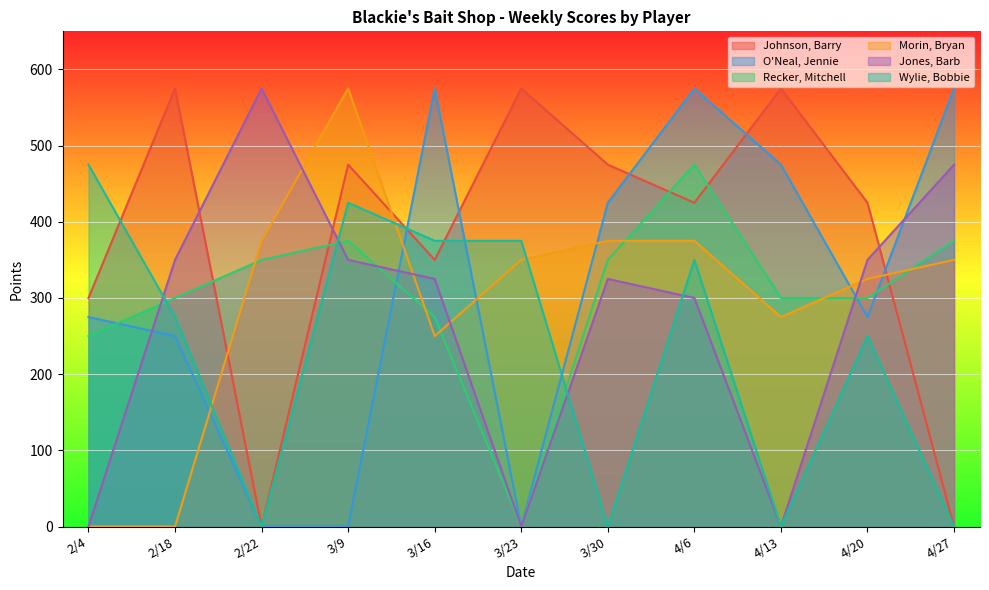

Is the value of Johnson, Barry at 3/9 greater than the value of Recker, Mitchell at 3/9?

Yes